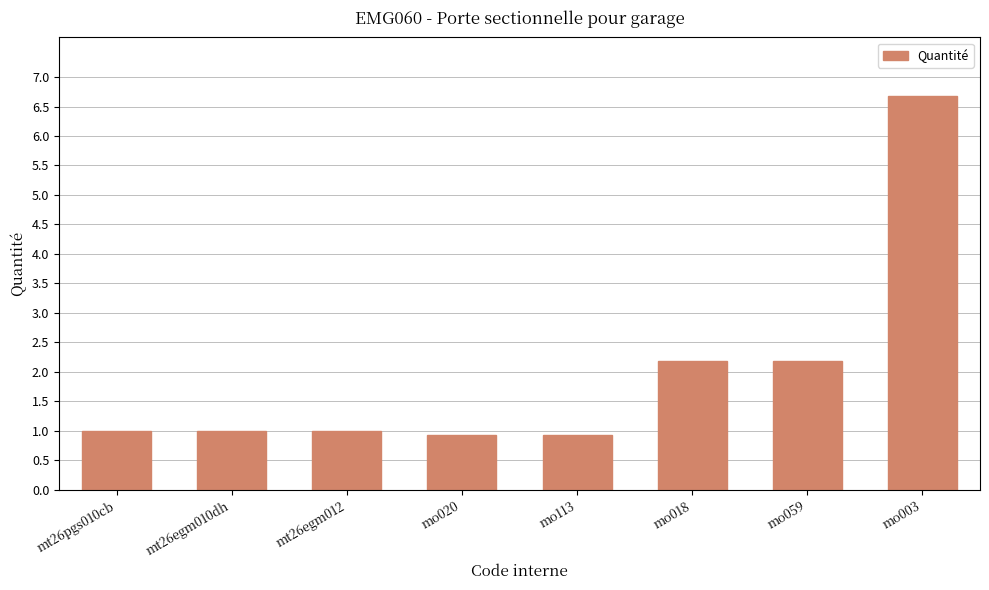

At which category does the chart reach its peak across all series?

mo003